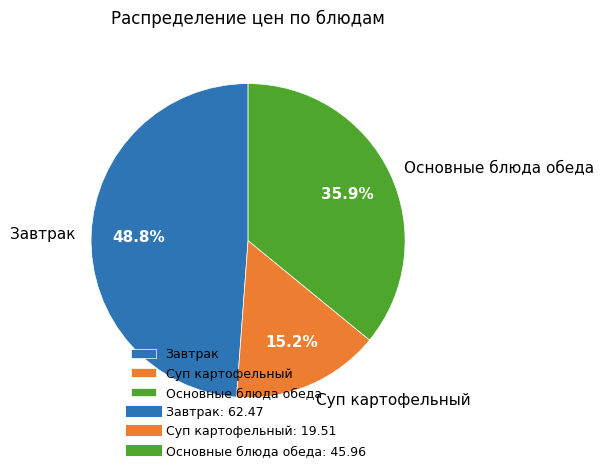

What is the largest slice in the pie chart?

Завтрак